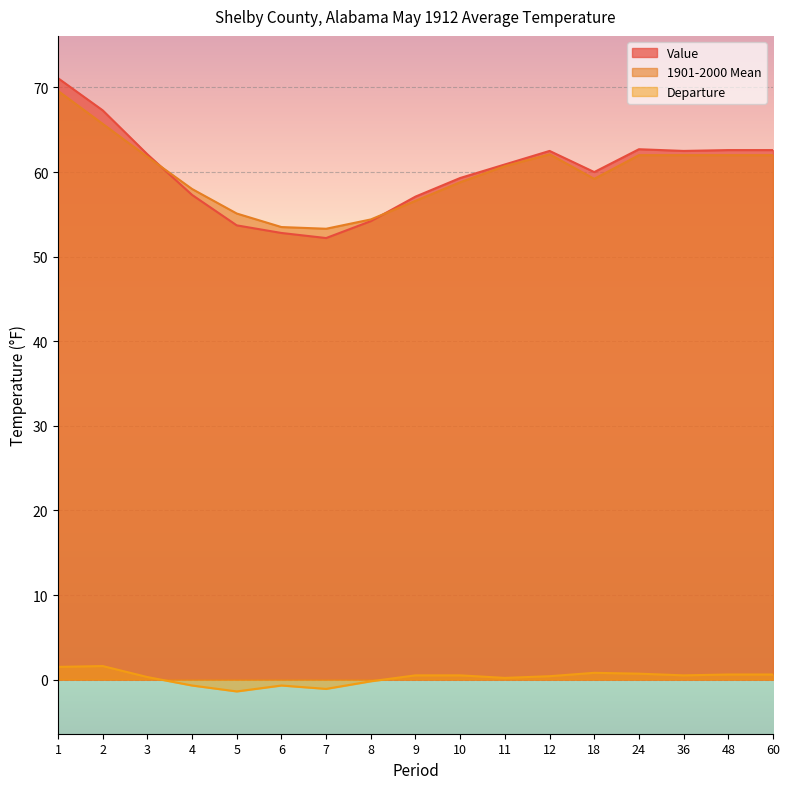

True or false: Departure and Value intersect in this chart.

False